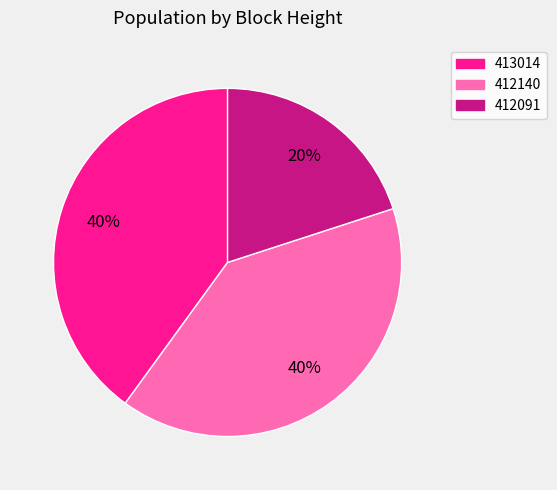

True or false: 412140 accounts for 55% of the total.

False